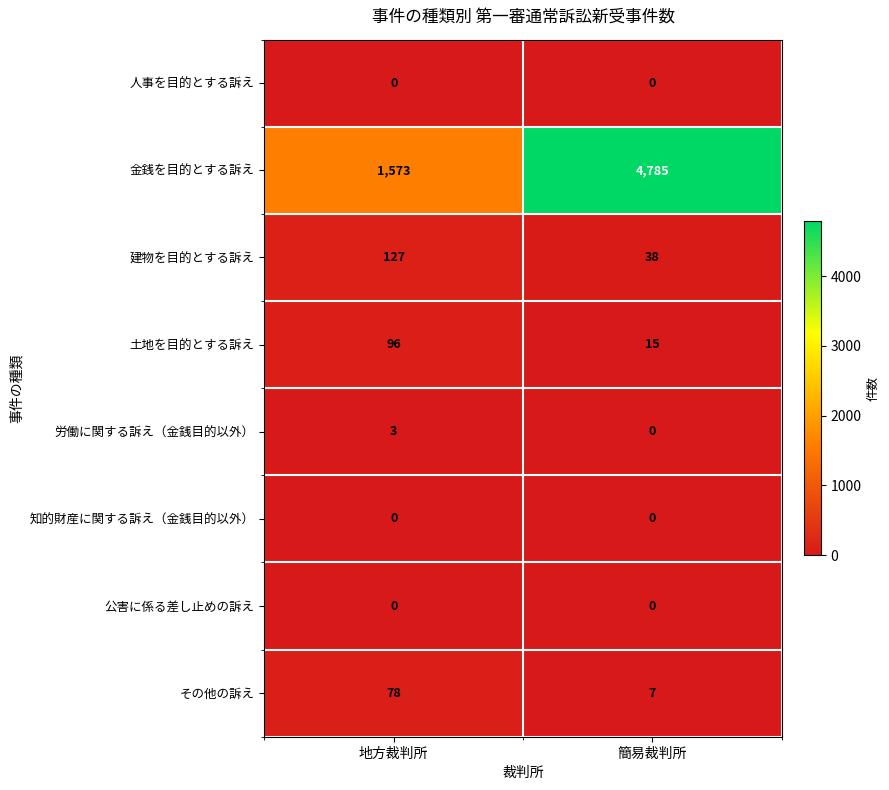

The value of 建物を目的とする訴え at 地方裁判所 is 127. True or false?

True